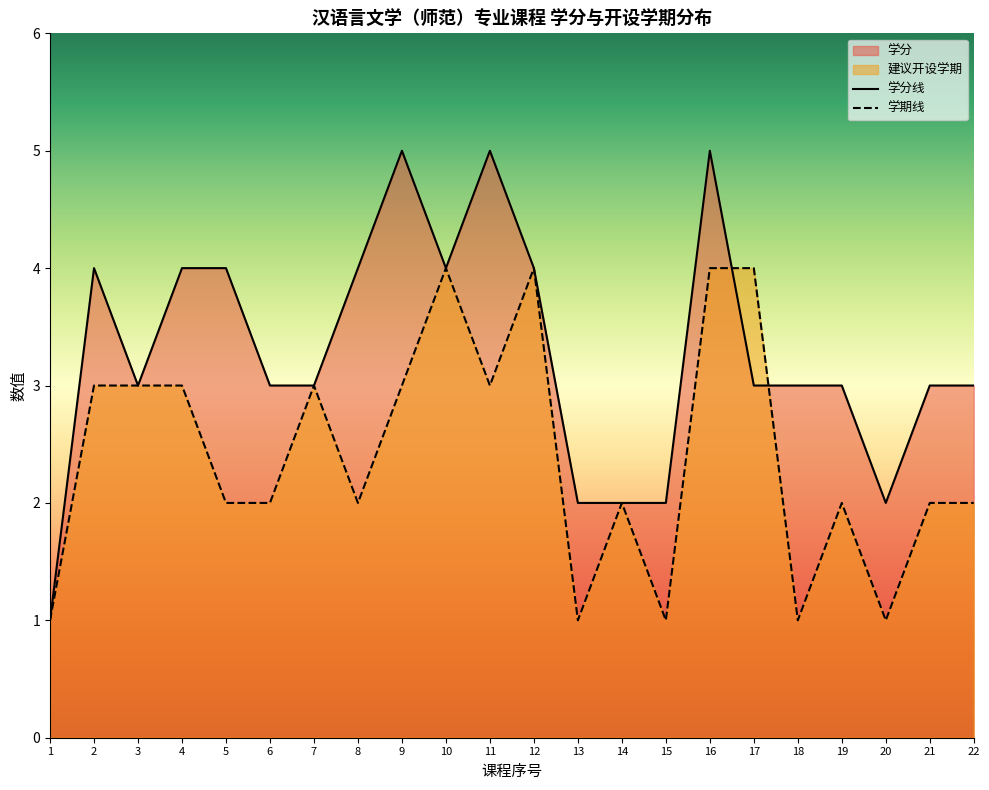

The 学期线 series shows 2 at 14. True or false?

True